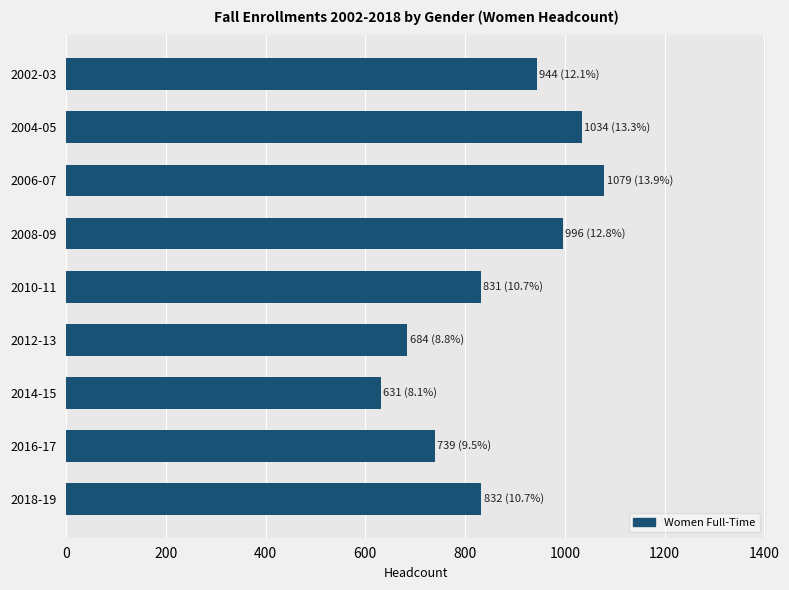

What is the maximum value shown in the chart?

1079